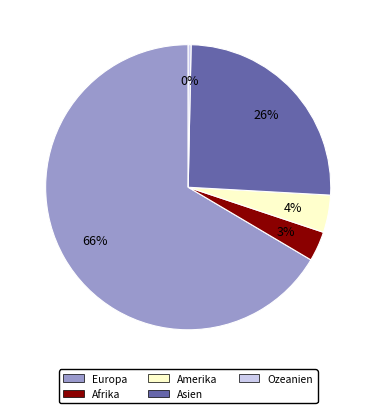

Rank the categories by value from lowest to highest.

Ozeanien, Afrika, Amerika, Asien, Europa